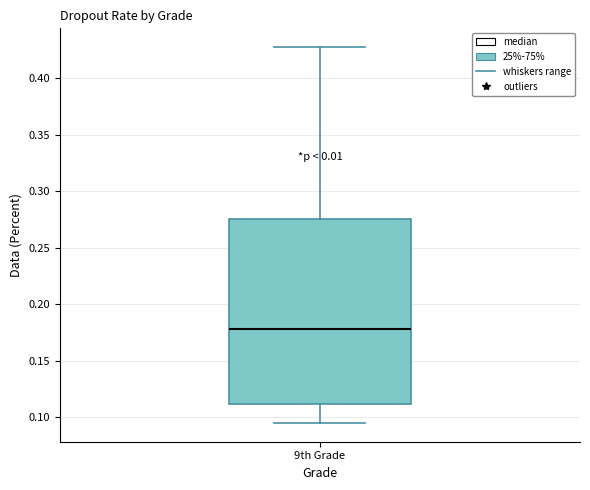

Transcribe this box plot: give where the median line is, the range the box spans, and where the two whiskers end, as read against the y-axis. The values are not printed on the chart, so give them approximately, as read against the axis.

median 0.180, box 0.110 to 0.275, whiskers 0.095 to 0.430